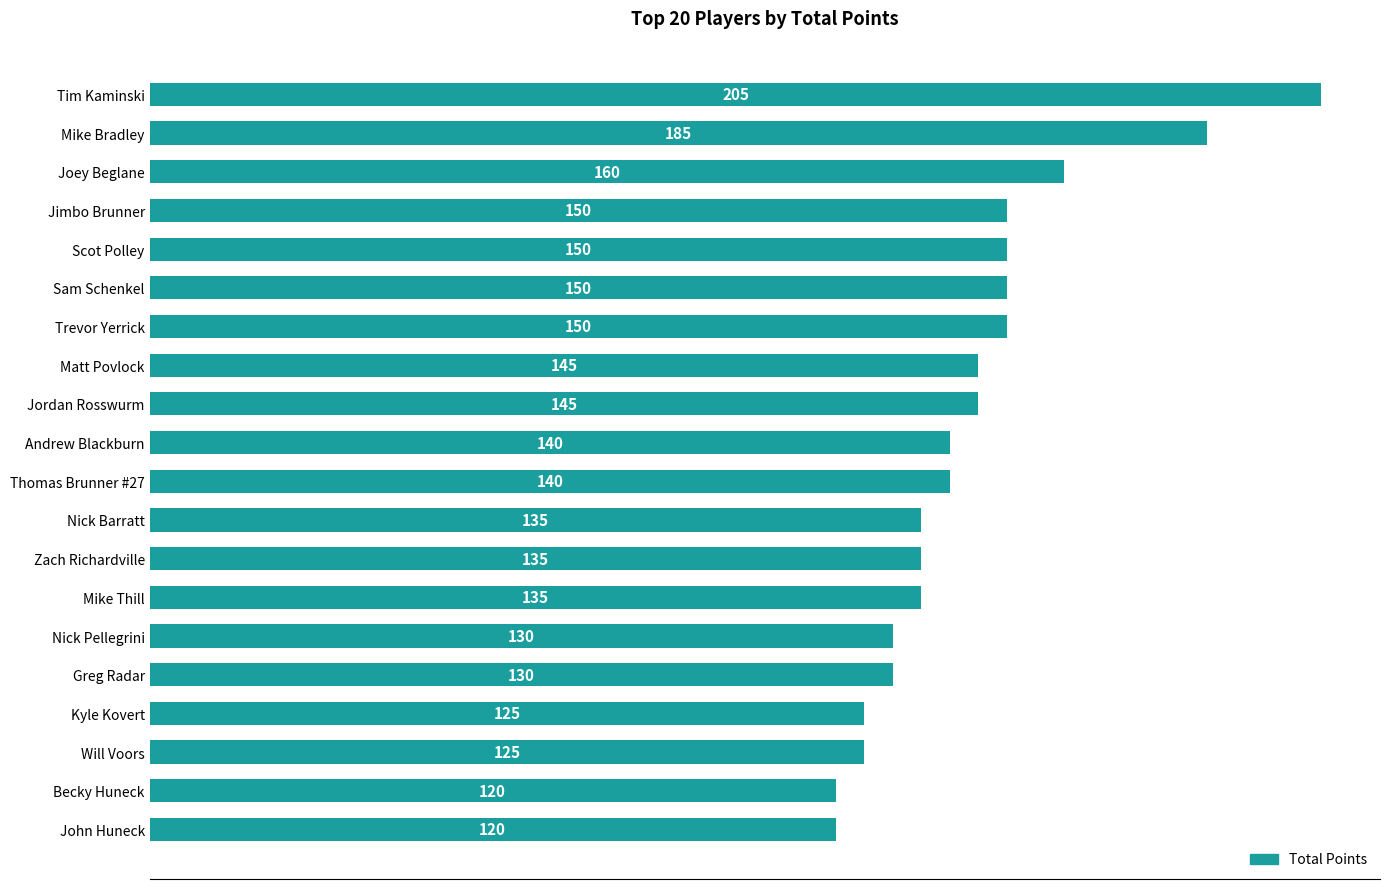

The chart shows a value of 130 at Greg Radar. True or false?

True